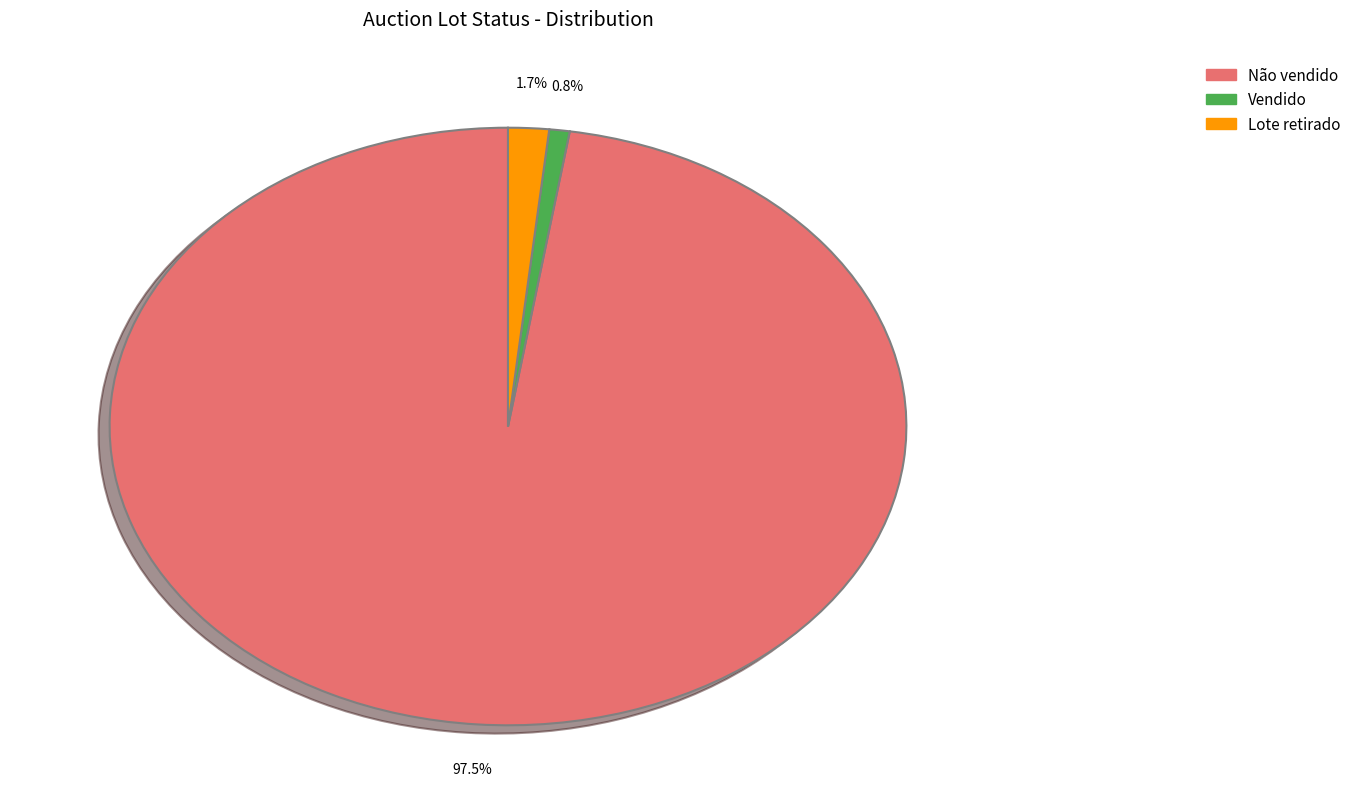

To the nearest percent, what percentage of the pie is Lote retirado?

2%